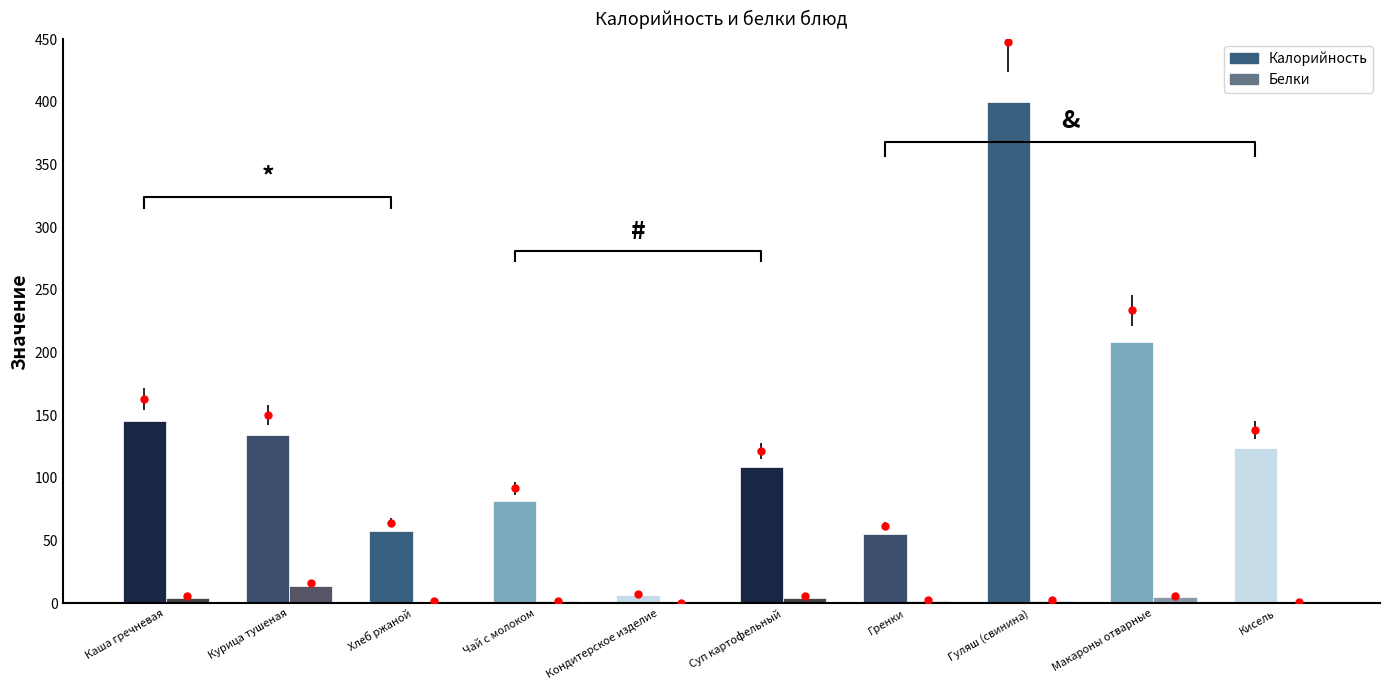

Rank the categories by Белки value from lowest to highest.

Кондитерское изделие, Кисель, Хлеб ржаной, Чай с молоком, Гуляш (свинина), Гренки, Суп картофельный, Каша гречневая, Макароны отварные, Курица тушеная